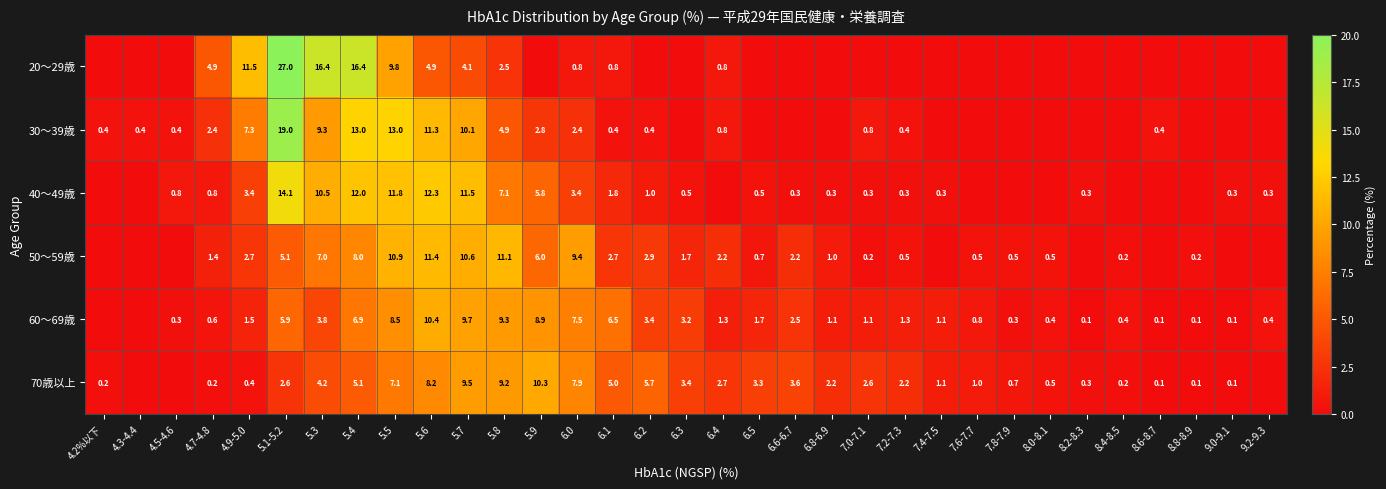

Rank the series at 5.5 from lowest to highest value.

70歳以上, 60～69歳, 20～29歳, 50～59歳, 40～49歳, 30～39歳